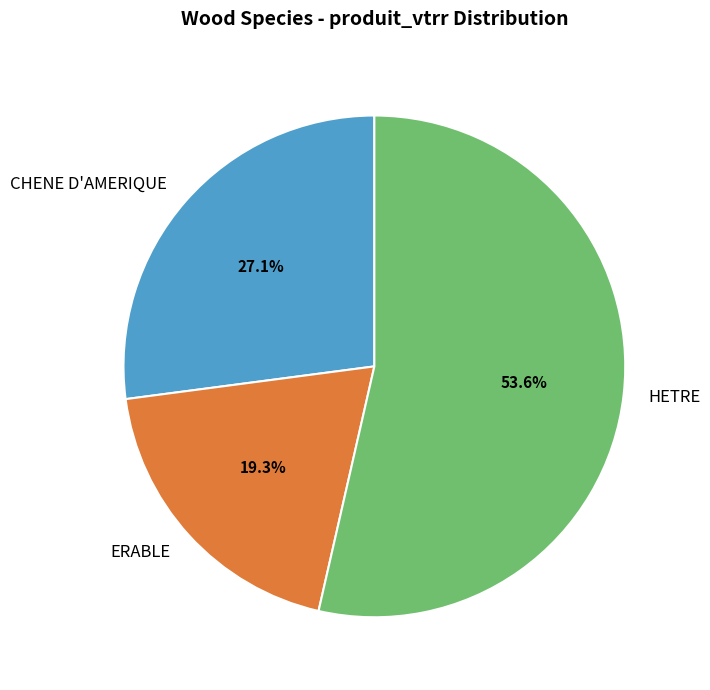

How many slices are in this pie chart?

3